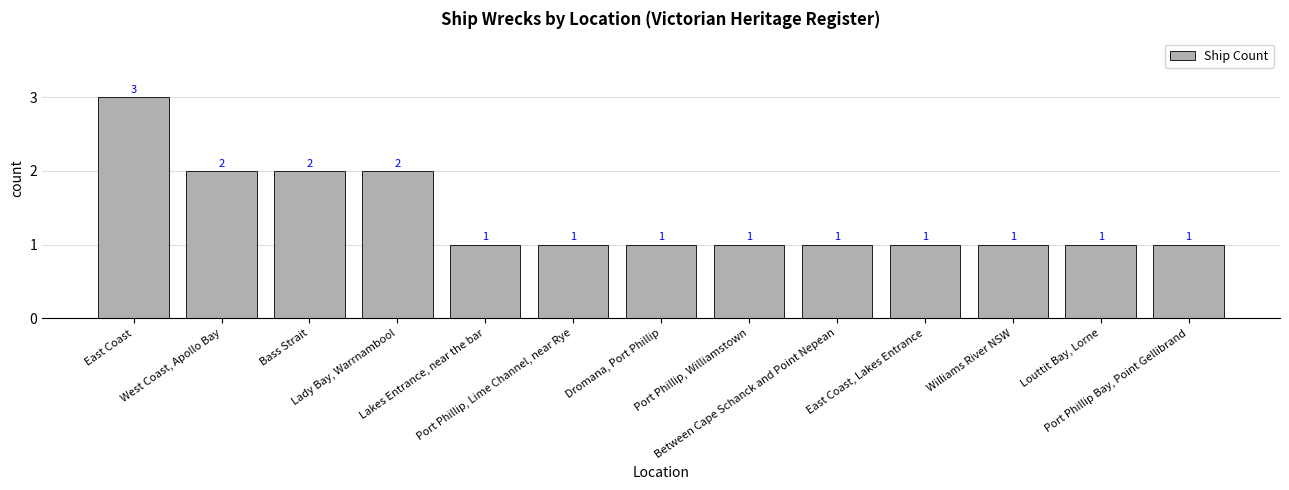

How many values are between 1 and 2?

12